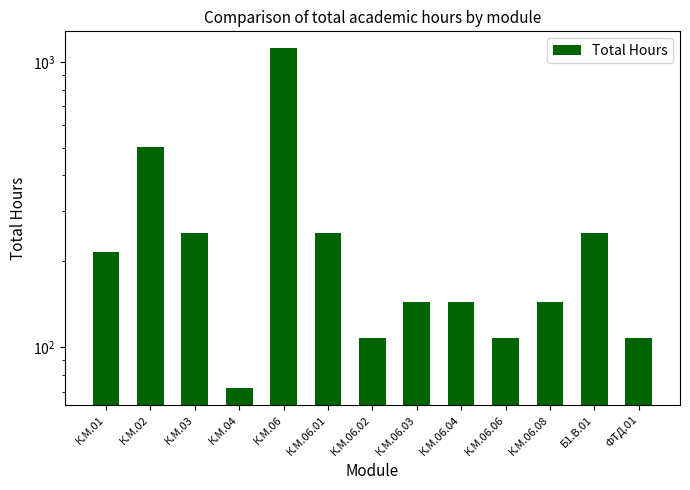

Rank the categories by value from lowest to highest.

К.М.04, К.М.06.02, К.М.06.06, ФТД.01, К.М.06.03, К.М.06.04, К.М.06.08, К.М.01, К.М.03, К.М.06.01, Б1.В.01, К.М.02, К.М.06